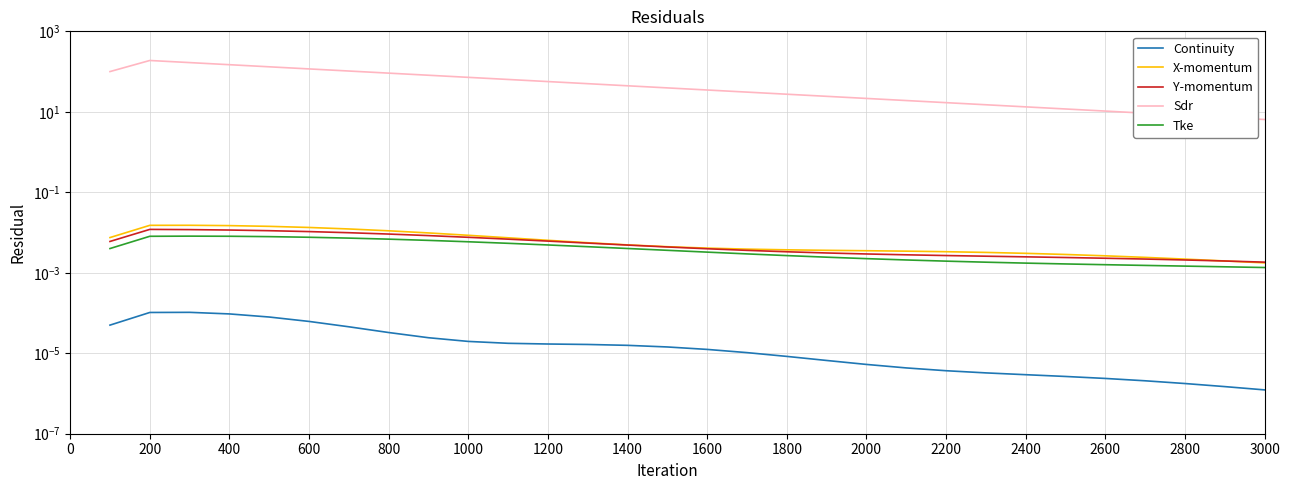

Where is the first local maximum for X-momentum?

200